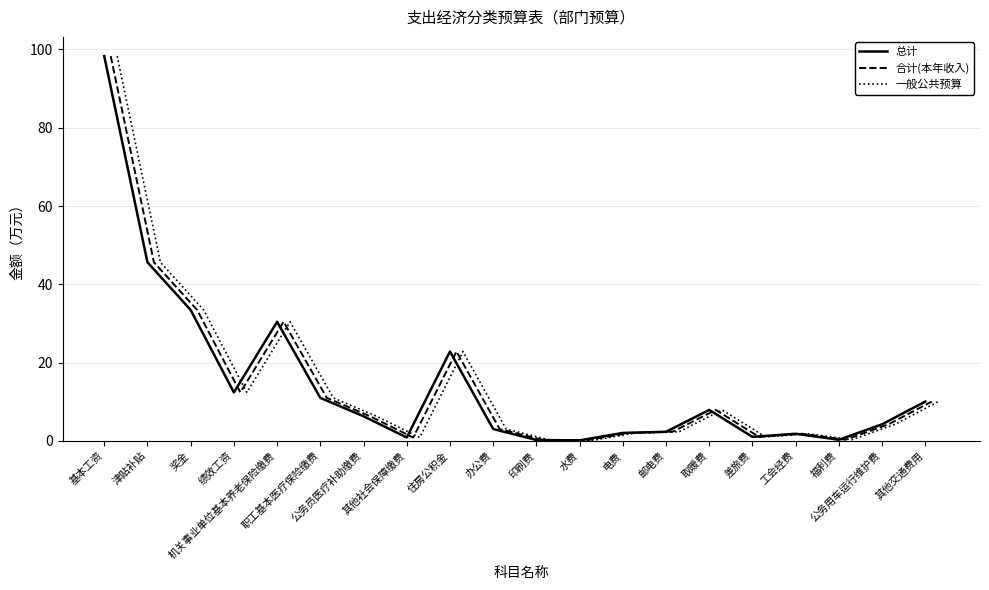

What is the sum of the 总计 values at 奖金 and 机关事业单位基本养老保险缴费?

63.8